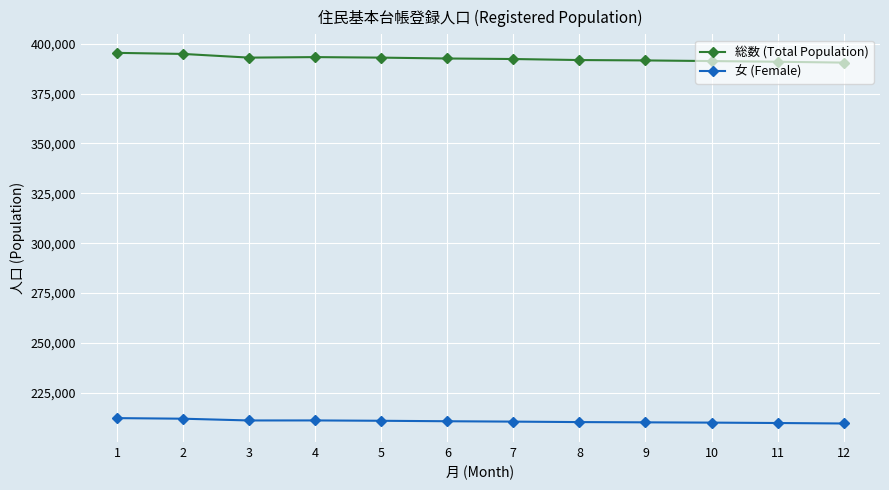

Read the 女 (Female) value at 10.

210075